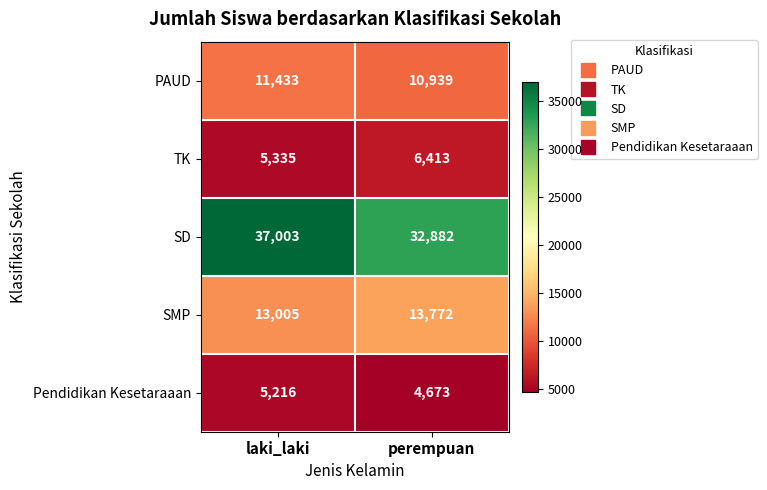

Which series has the largest range (max minus min)?

SD